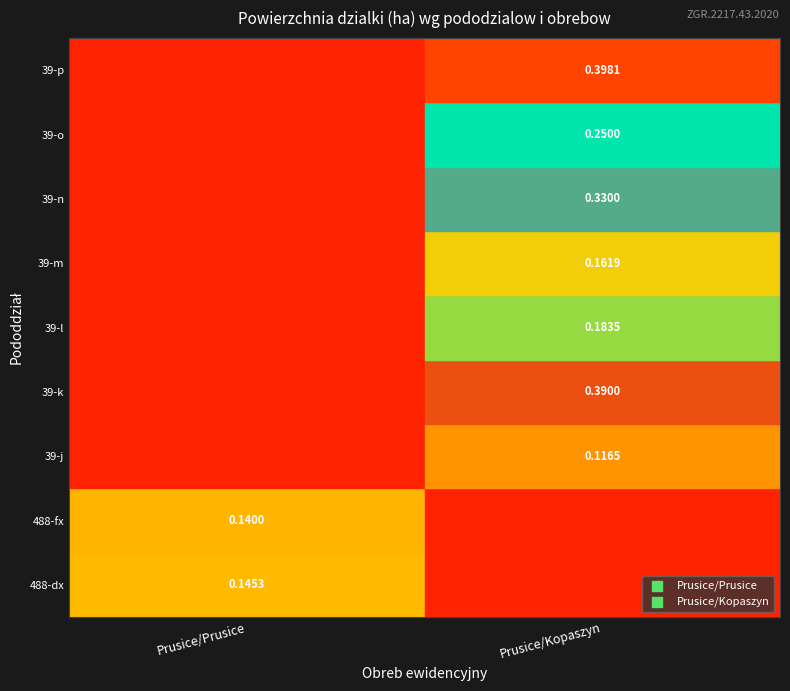

What is the minimum value for Prusice?

0.1